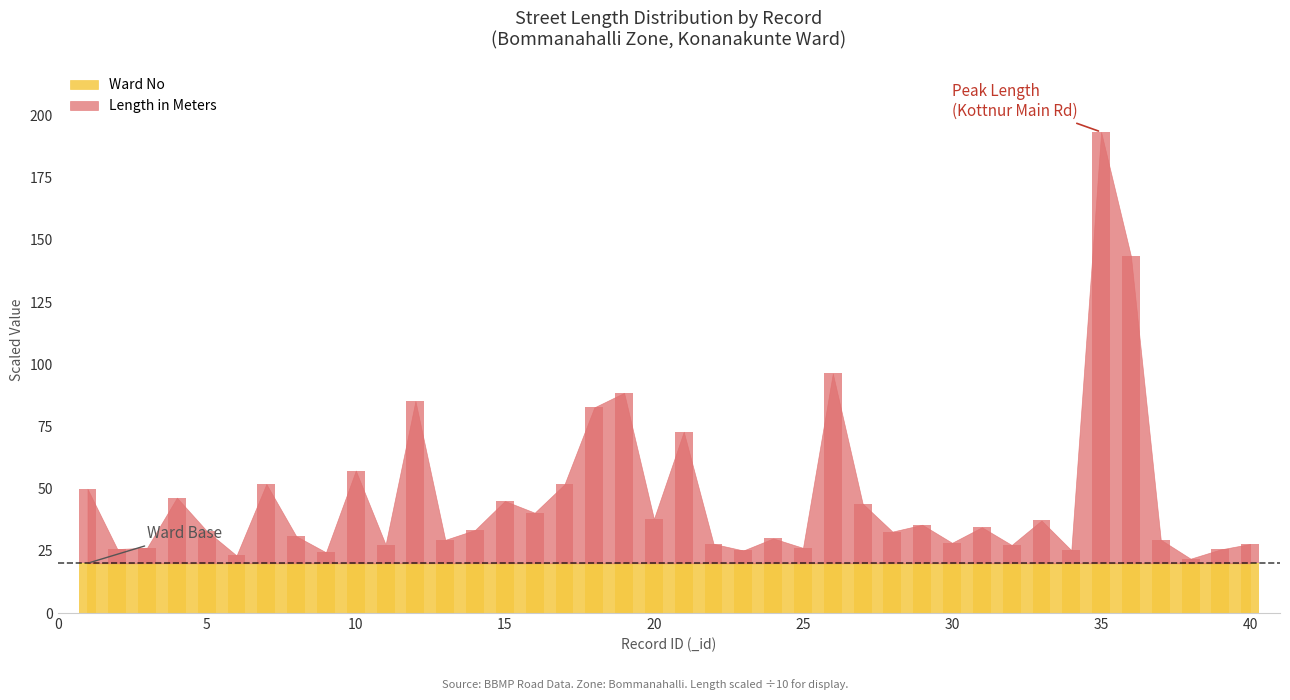

Rank the categories by value from highest to lowest.

35, 36, 26, 19, 12, 18, 21, 10, 7, 17, 1, 4, 15, 27, 16, 20, 33, 29, 31, 14, 5, 28, 8, 24, 37, 13, 30, 22, 40, 11, 32, 3, 25, 2, 39, 34, 23, 9, 6, 38